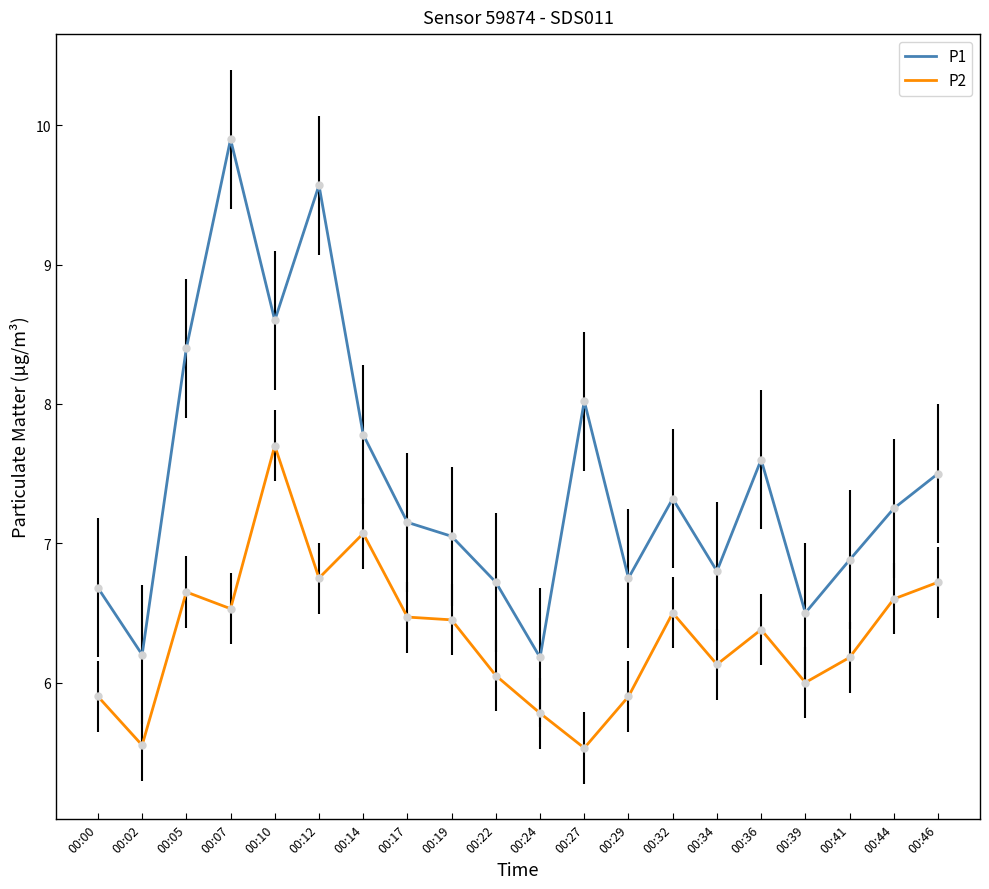

The P2 series shows 5.5 at 00:27. True or false?

True